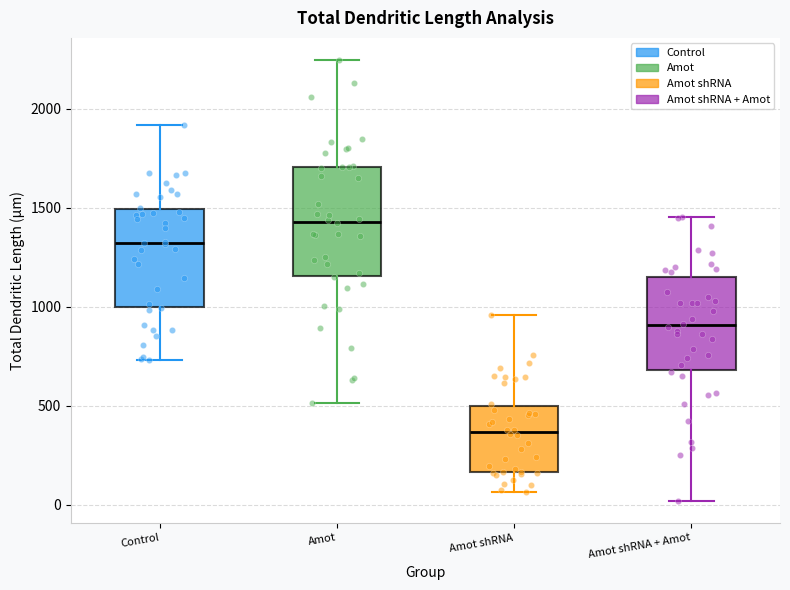

Reading left to right, transcribe this box plot: for each box, give where its median line is, the range the box spans, and where its two whiskers end, as read against the y-axis. The values are not printed on the chart, so give them approximately, as read against the axis.

Control: median 1300, box 1000 to 1500, whiskers 750 to 1900
Amot: median 1450, box 1150 to 1700, whiskers 500 to 2250
Amot shRNA: median 350, box 150 to 500, whiskers 50 to 950
Amot shRNA + Amot: median 900, box 700 to 1150, whiskers 0 to 1450